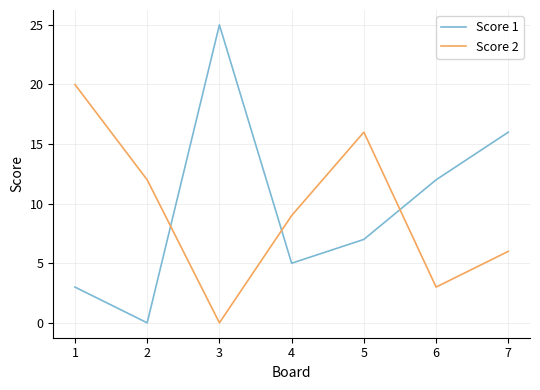

Between which two adjacent categories do Score 2 and Score 1 first intersect?

2 and 3